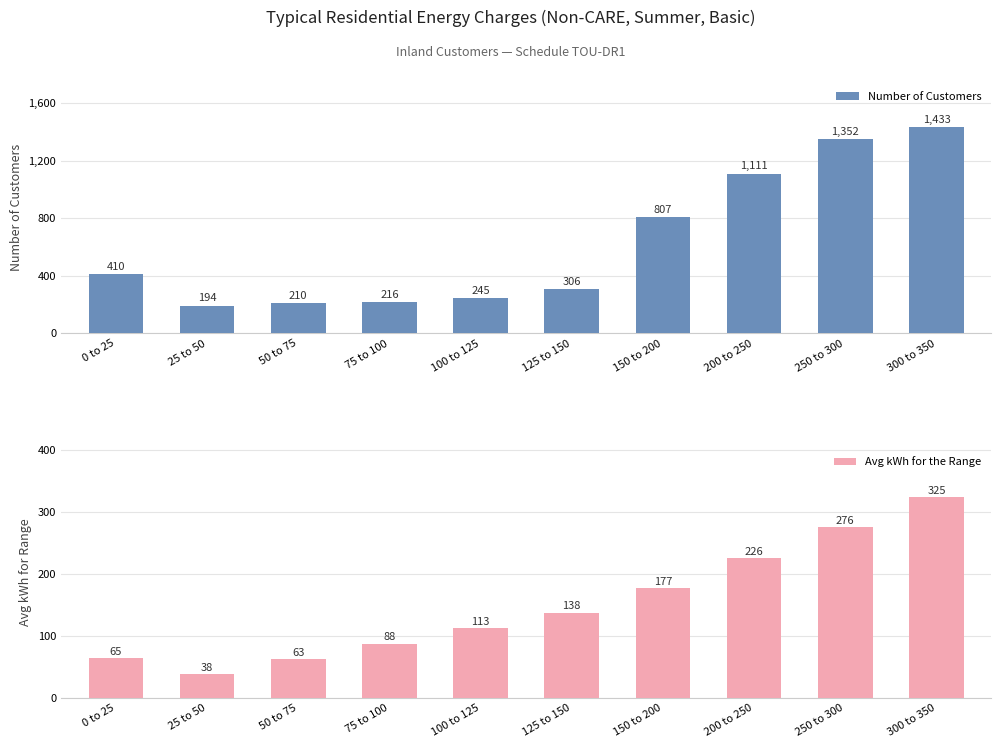

List the series in order of their peak value, highest first.

Number of Customers, Avg kWh for the Range